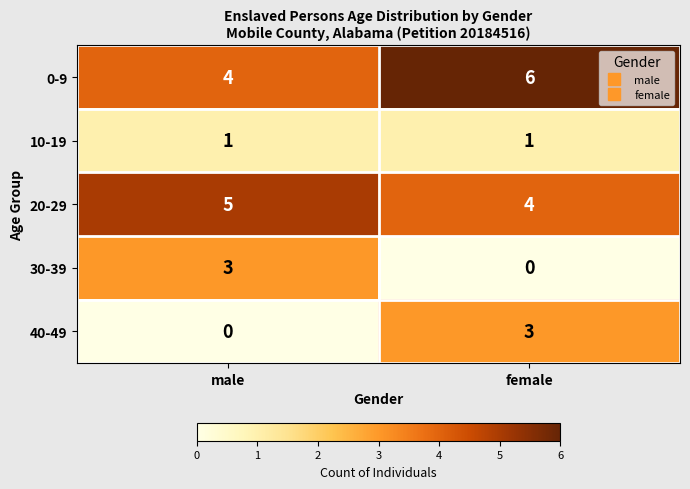

Which series has the largest total across all categories?

0-9